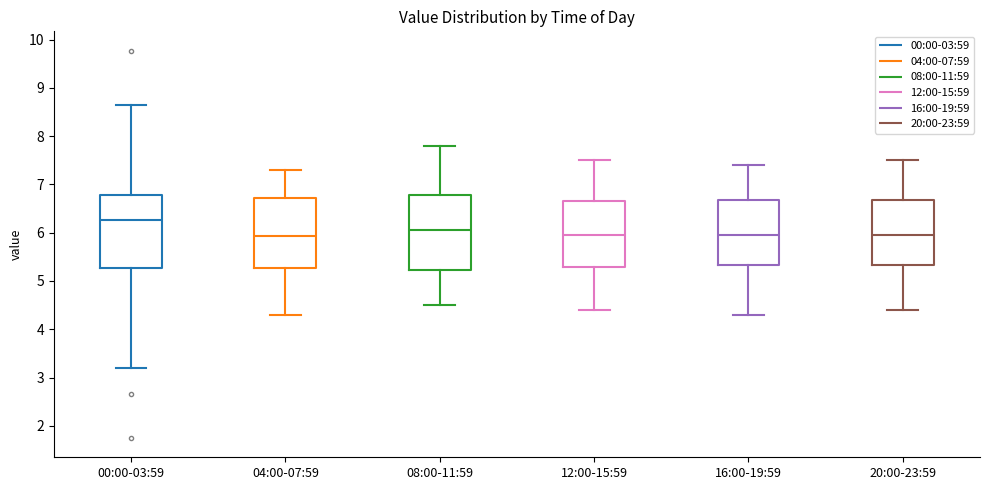

Where is the upper edge of the box for 04:00-07:59 on the y-axis? The values are not printed on the chart, so give them approximately, as read against the axis.

6.7